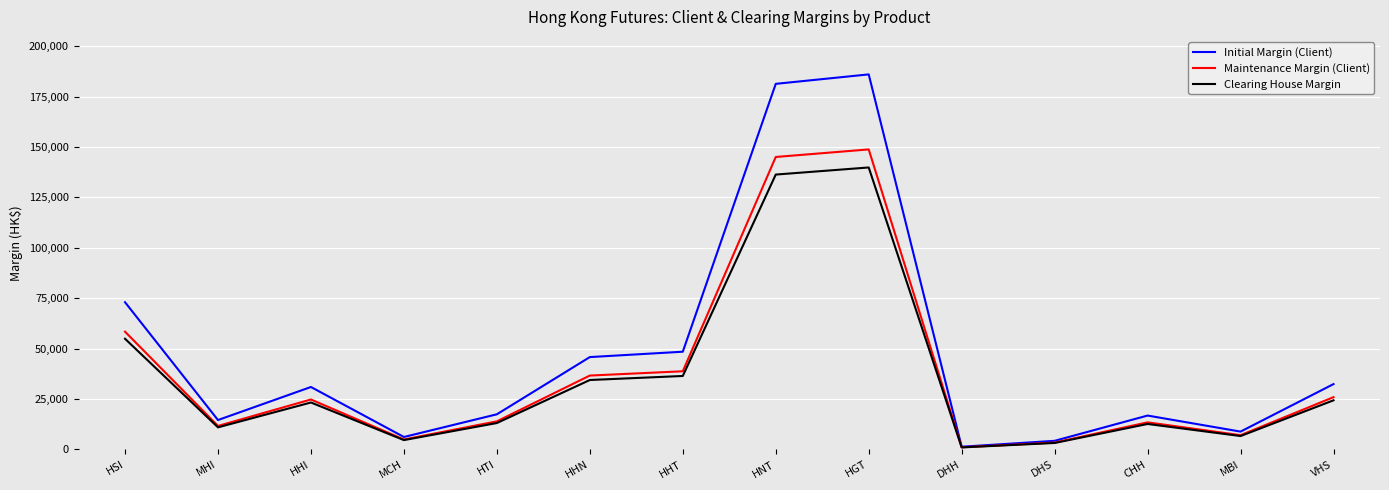

At which category is the sum across all series the highest?

HGT